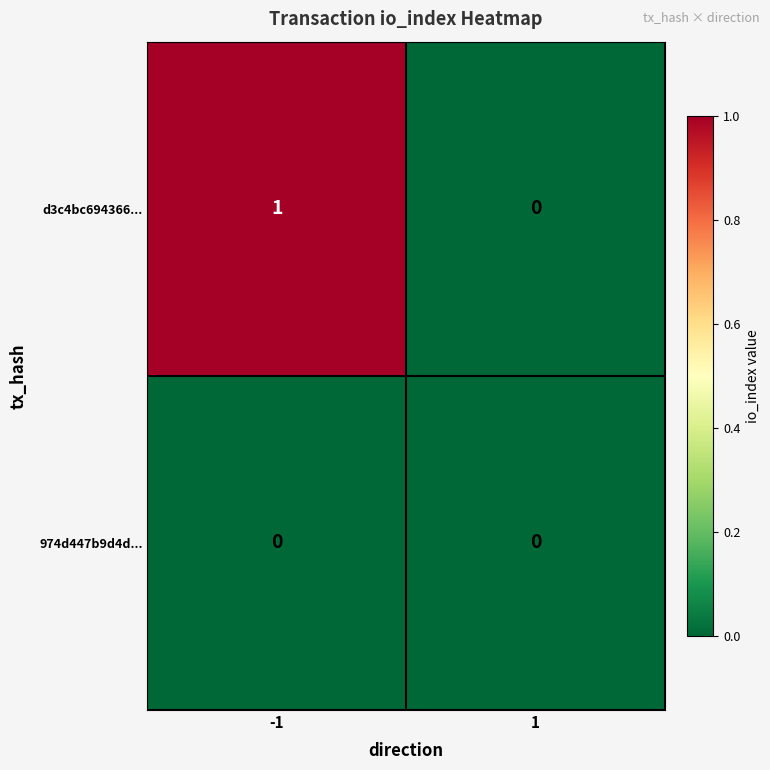

Which category has the highest value across all series?

-1